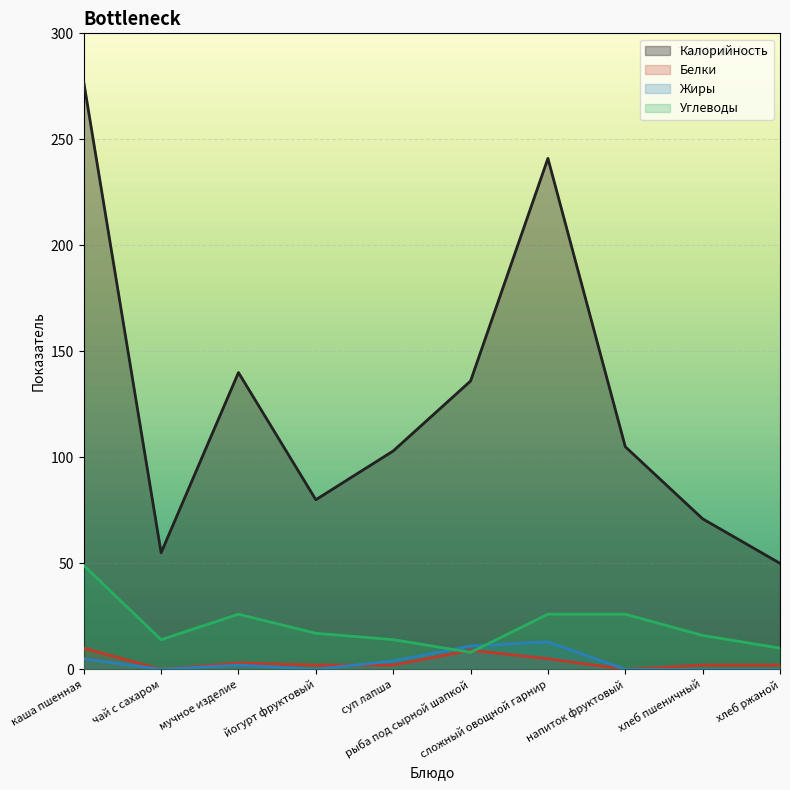

True or false: Калорийность has more than 0 interior local peaks.

True